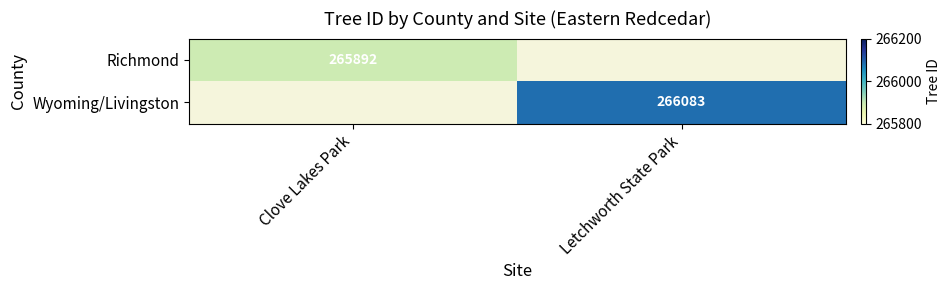

The value of Wyoming/Livingston at Letchworth State Park is 266083. True or false?

True